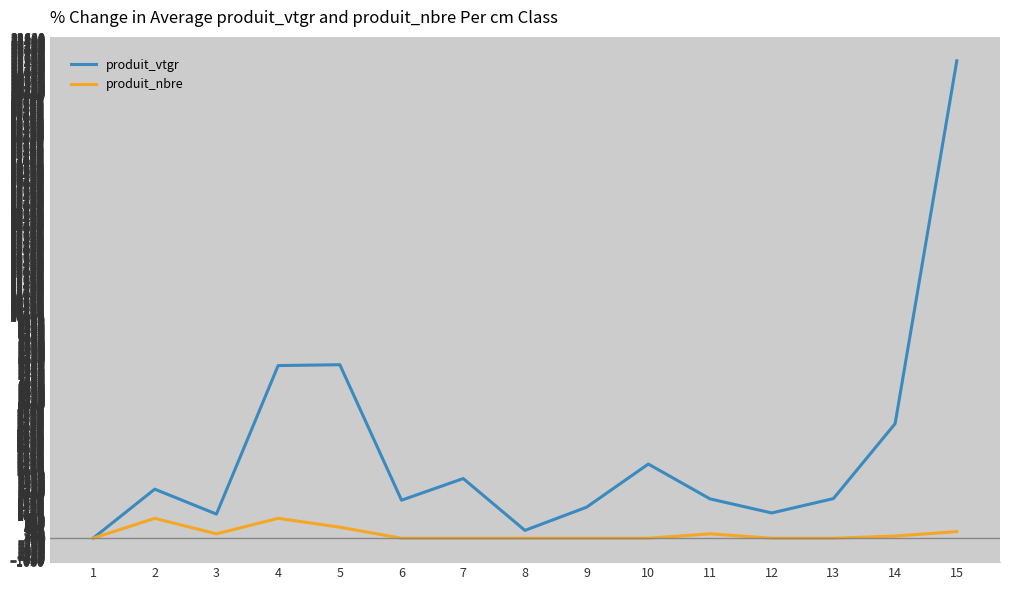

At which category is the sum across all series the highest?

15